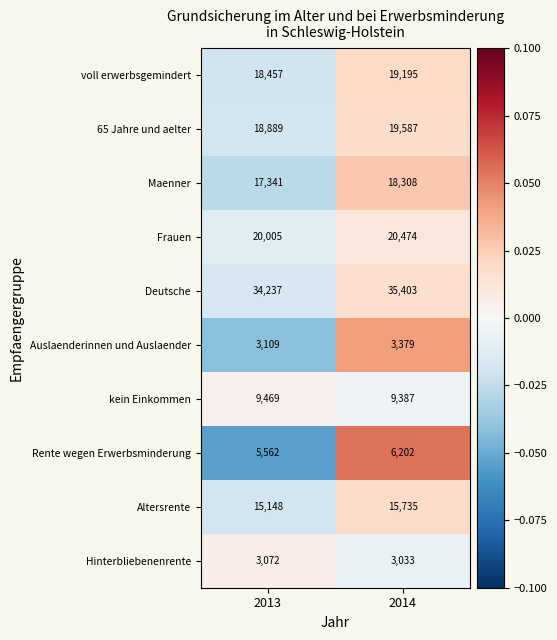

Reading left to right, what are all the values shown in this chart?

voll erwerbsgemindert: 2013=18457	2014=19195
65 Jahre und aelter: 2013=18889	2014=19587
Maenner: 2013=17341	2014=18308
Frauen: 2013=20005	2014=20474
Deutsche: 2013=34237	2014=35403
Auslaenderinnen und Auslaender: 2013=3109	2014=3379
kein Einkommen: 2013=9469	2014=9387
Rente wegen Erwerbsminderung: 2013=5562	2014=6202
Altersrente: 2013=15148	2014=15735
Hinterbliebenenrente: 2013=3072	2014=3033